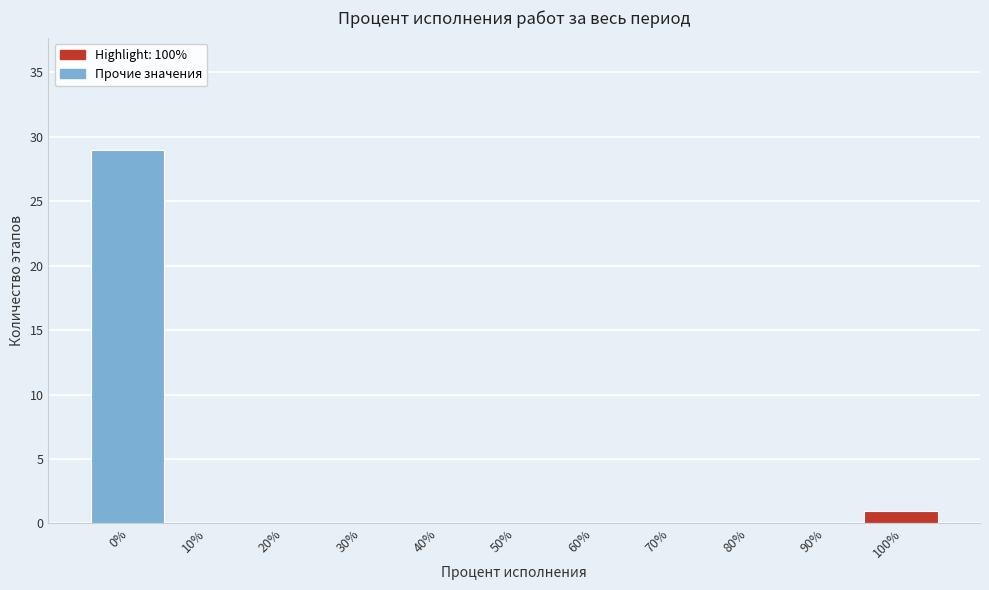

Reading left to right, transcribe this chart: for each bar, give the range it covers on the x-axis and its height. The values are not printed on the chart, so give them approximately, as read against the axis.

-5 to 5: 29
5 to 15: 0
15 to 25: 0
25 to 35: 0
35 to 45: 0
45 to 55: 0
55 to 65: 0
65 to 75: 0
75 to 85: 0
85 to 95: 0
95 to 105: 1